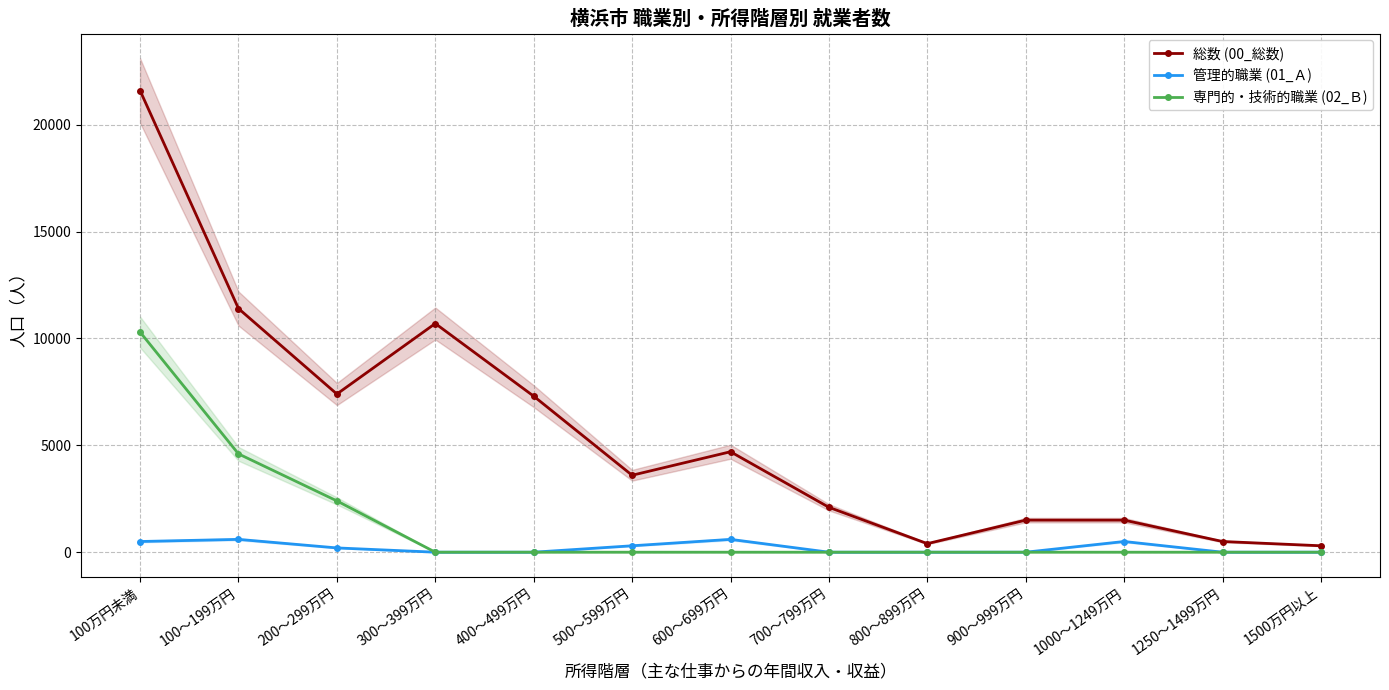

What are all the series names shown in the legend?

総数 (00_総数), 管理的職業 (01_Ａ), 専門的・技術的職業 (02_Ｂ)